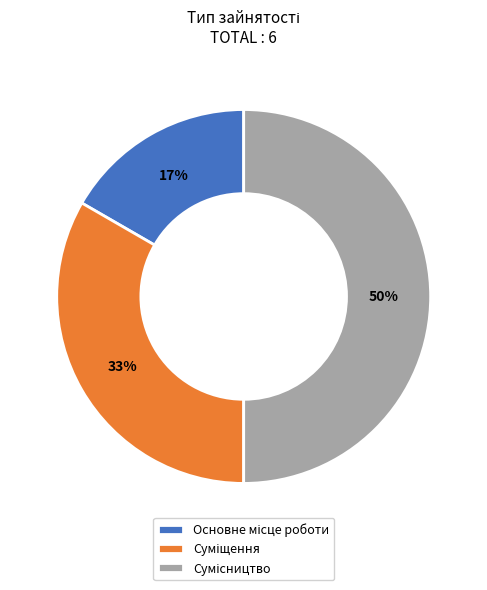

To the nearest percent, what is the average slice percentage?

33%